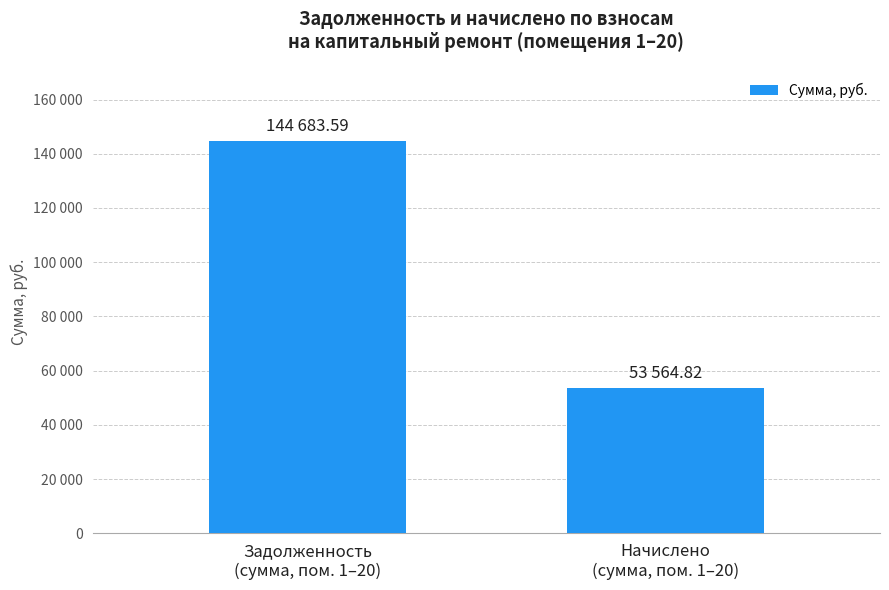

What is the sum of all values?

198248.4